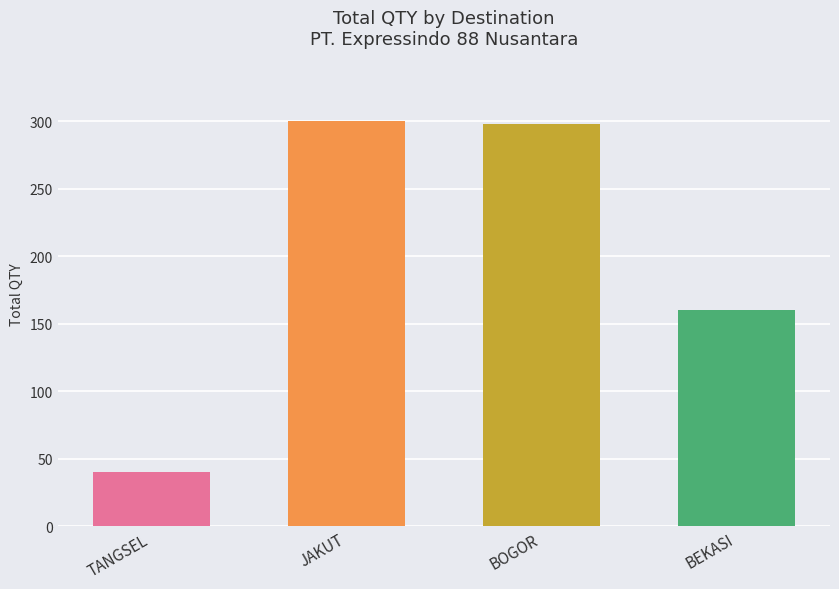

What is the change in value from BOGOR to BEKASI?

-138